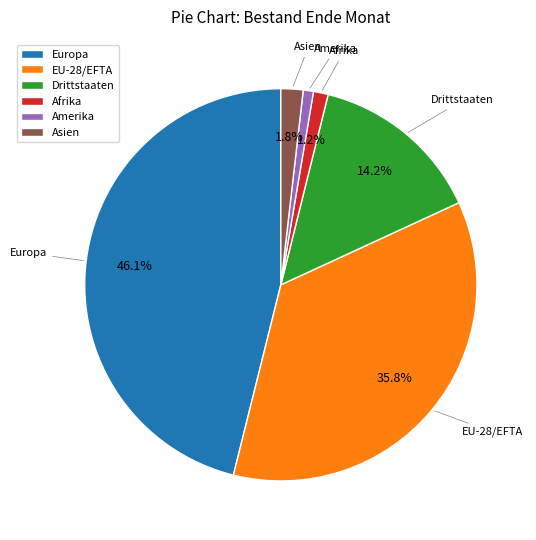

Is there any slice that represents more than half of the pie?

No